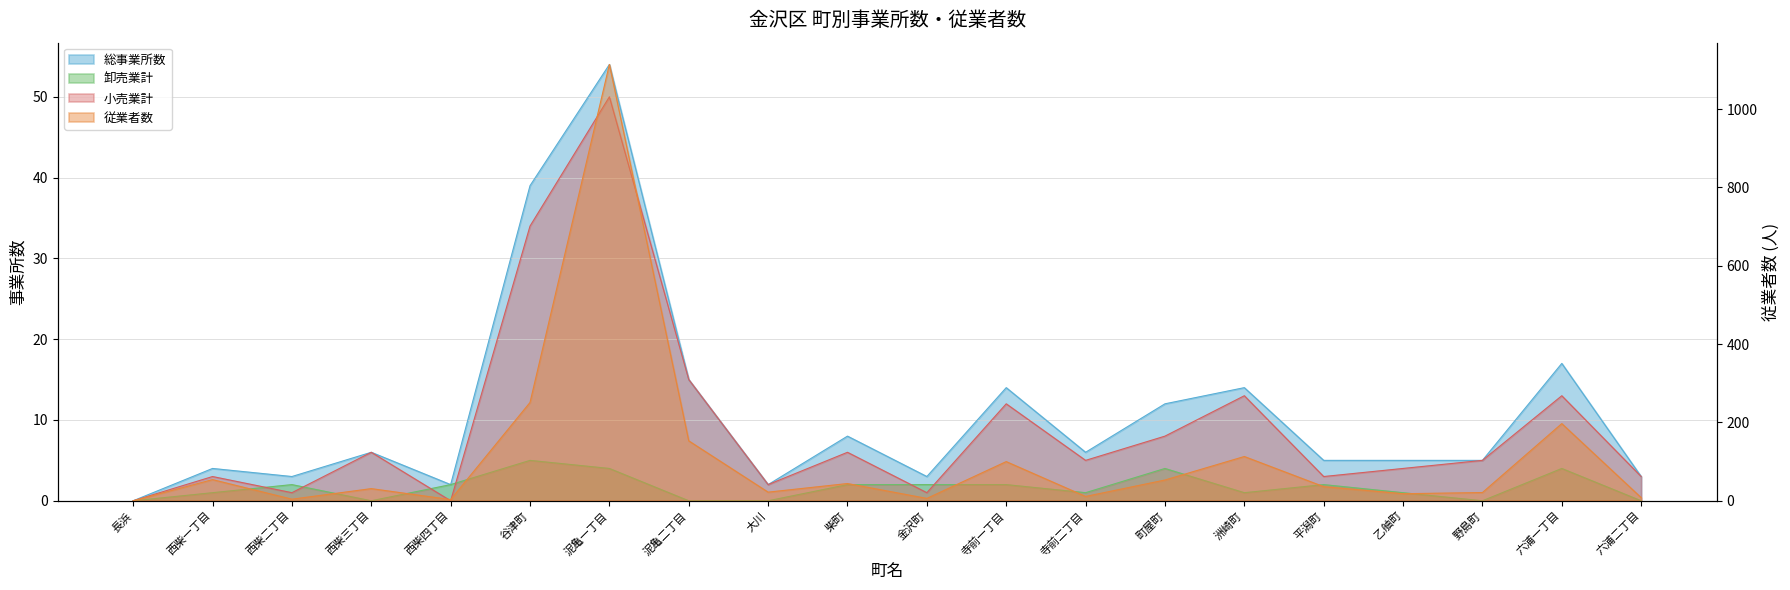

Rank the series by their maximum value, from lowest to highest.

卸売業計, 小売業計, 総事業所数, 従業者数